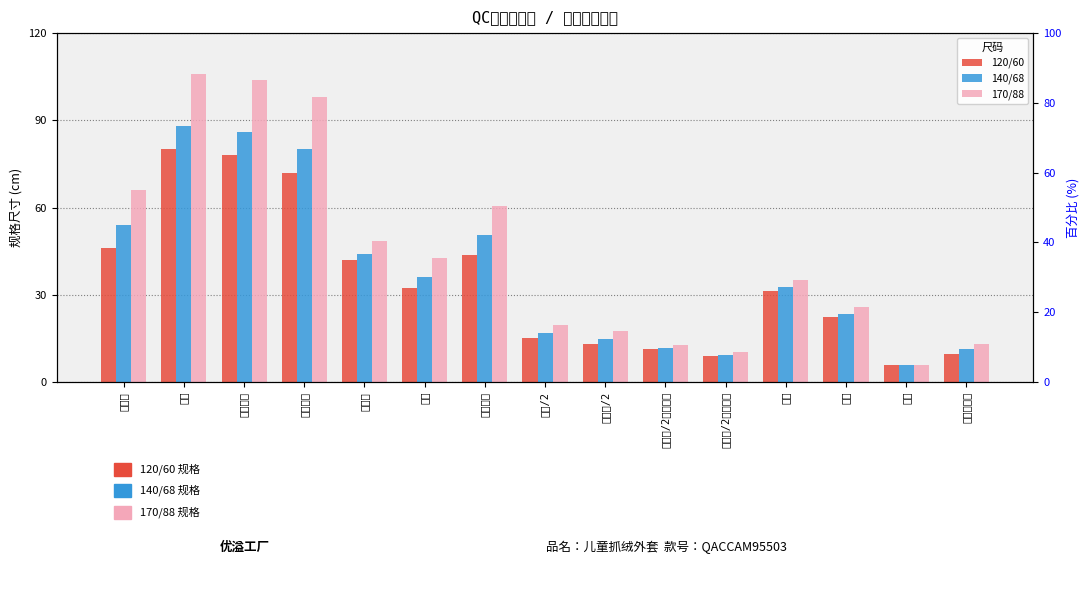

What is the spread (max minus min) of values at 下领围?

6.5